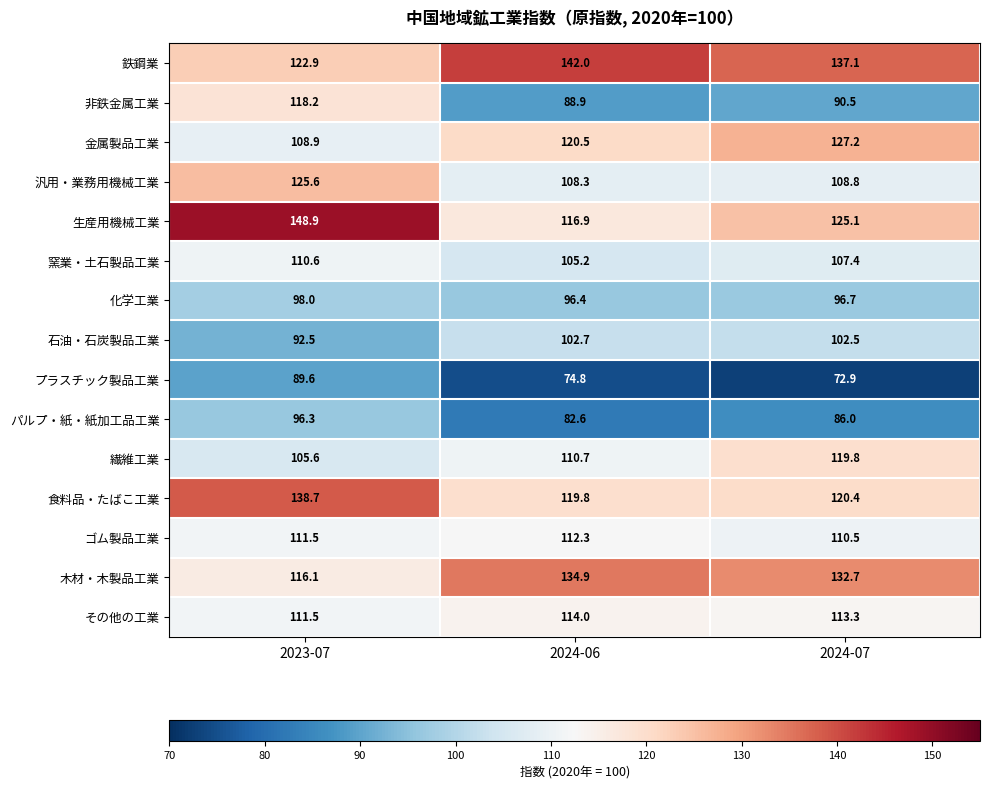

List the series in order of their peak value, highest first.

生産用機械工業, 鉄鋼業, 食料品・たばこ工業, 木材・木製品工業, 金属製品工業, 汎用・業務用機械工業, 繊維工業, 非鉄金属工業, その他の工業, ゴム製品工業, 窯業・土石製品工業, 石油・石炭製品工業, 化学工業, パルプ・紙・紙加工品工業, プラスチック製品工業